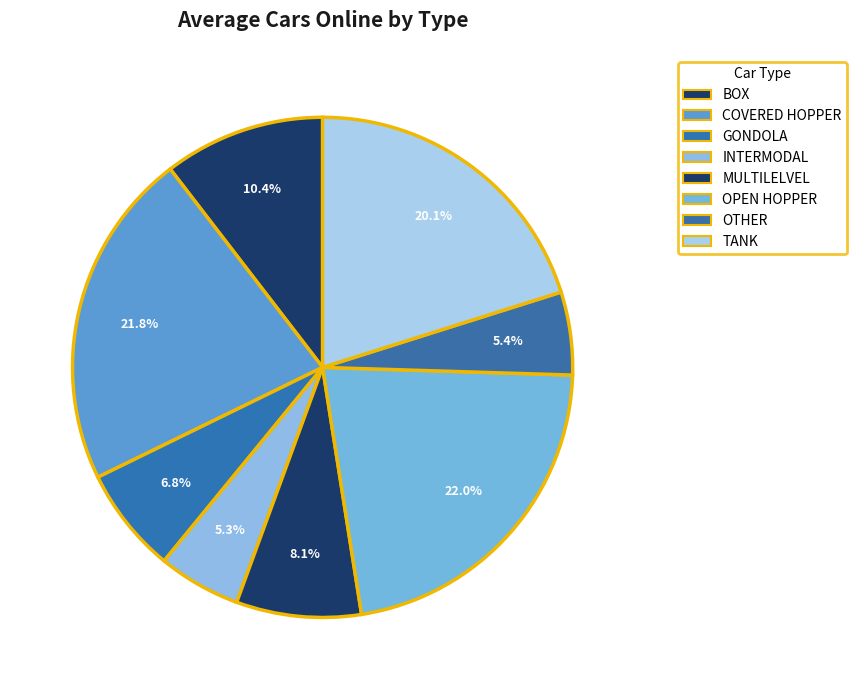

Rank the categories by value from highest to lowest.

OPEN HOPPER, COVERED HOPPER, TANK, BOX, MULTILELVEL, GONDOLA, OTHER, INTERMODAL